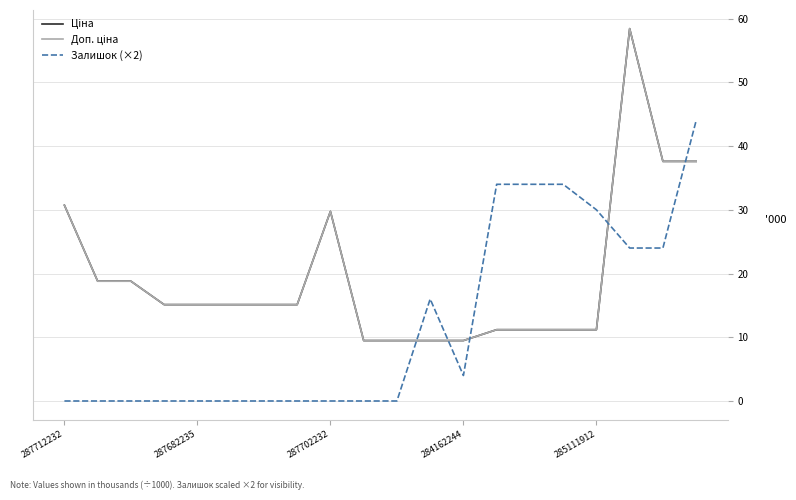

Is this an area chart (filled region under the line)?

No